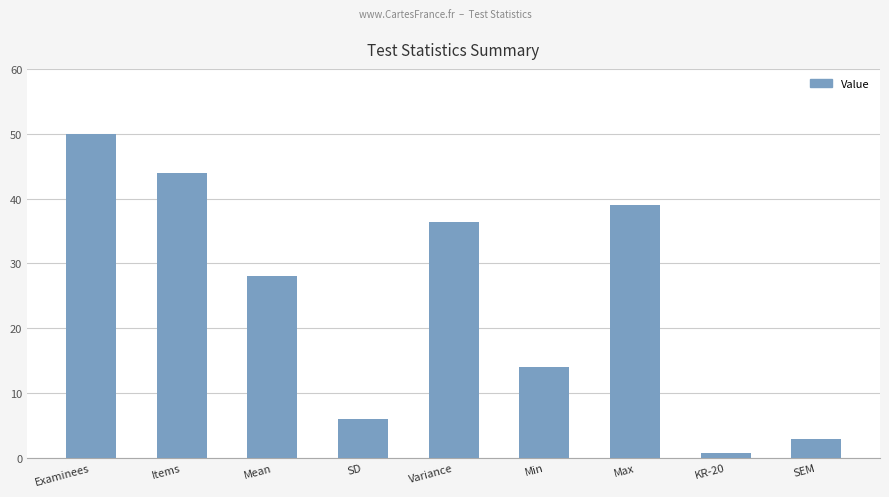

Rank the categories by value from lowest to highest.

KR-20, SEM, SD, Min, Mean, Variance, Max, Items, Examinees